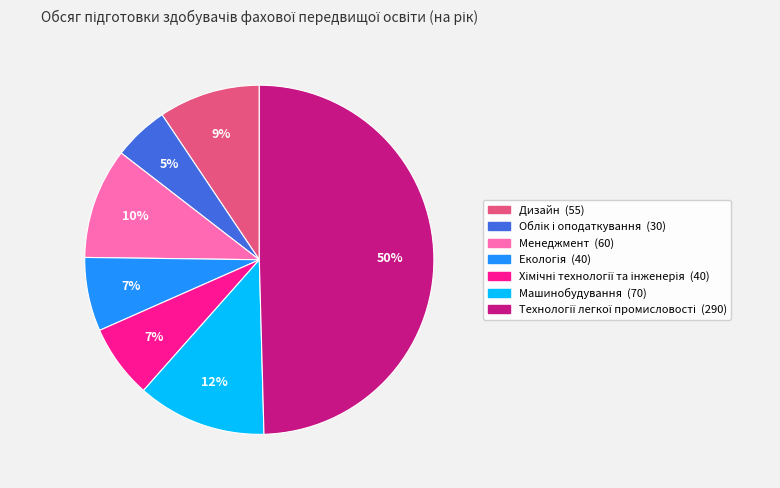

To the nearest percent, what is the average slice percentage?

14%